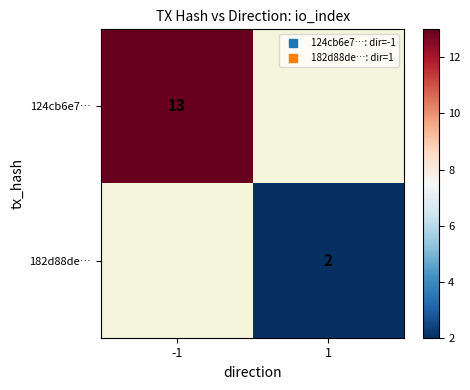

What is the smallest value displayed?

2.0